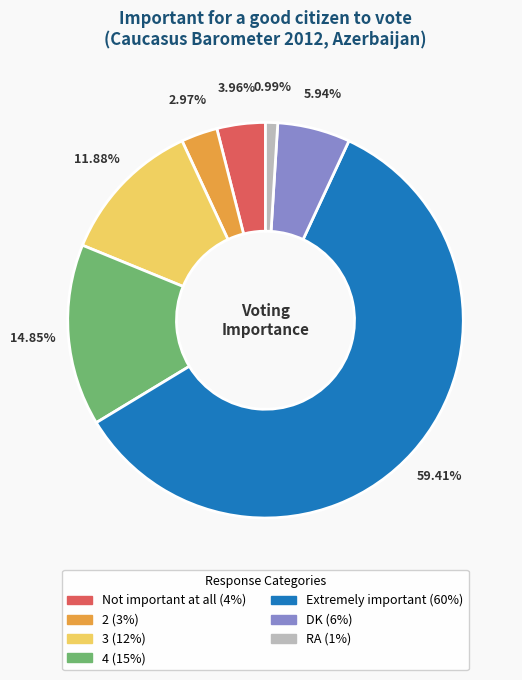

Does 3 account for over 50% of the chart?

No